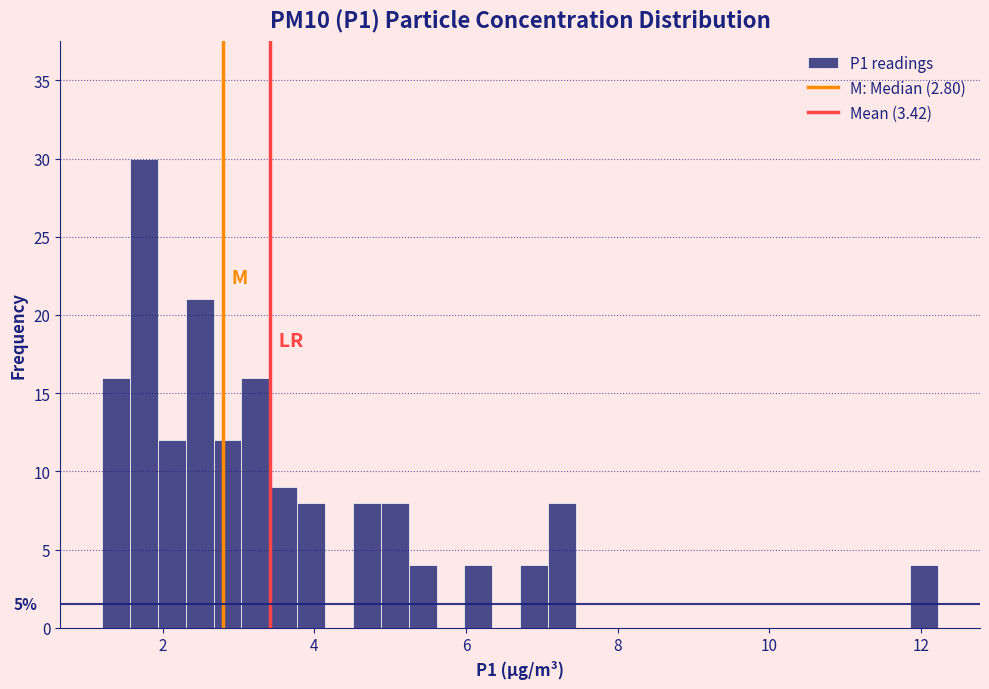

Around what value on the x-axis is the tallest bar? Give the approximate position of its centre, as read against the axis.

1.8